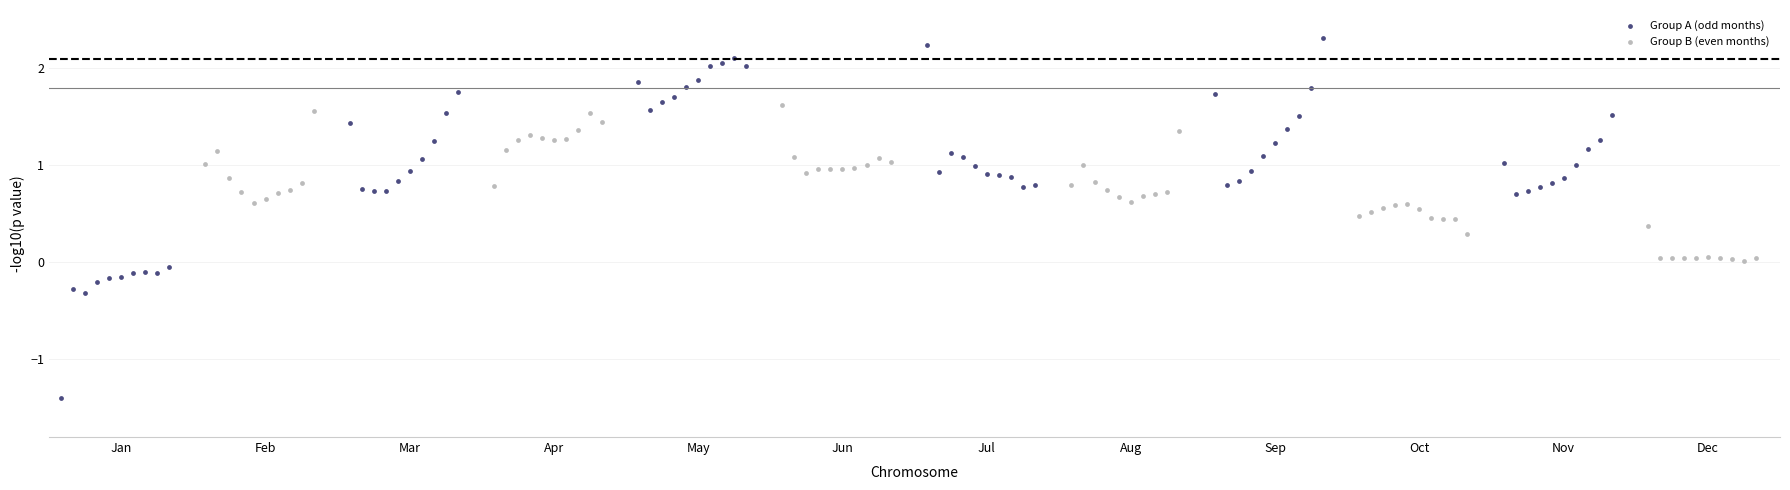

Which series has the largest Y range (max minus min)?

Group A (odd months)